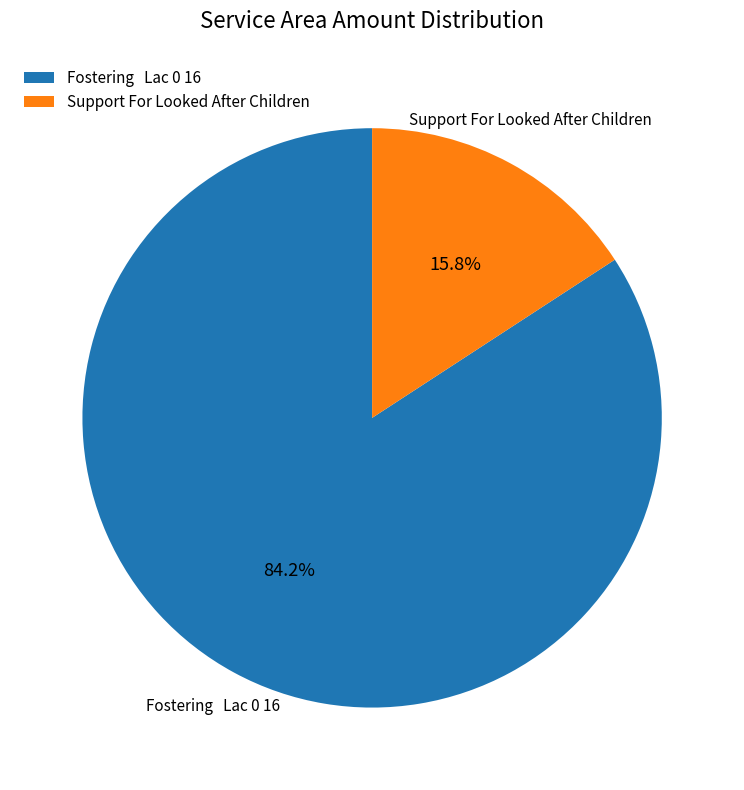

To the nearest percent, what is the difference between the largest and smallest slice percentages?

68%